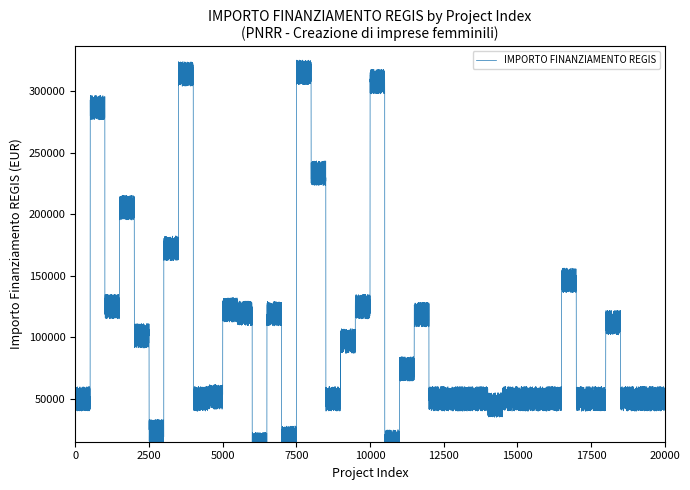

How many categories are shown in the chart?

4000